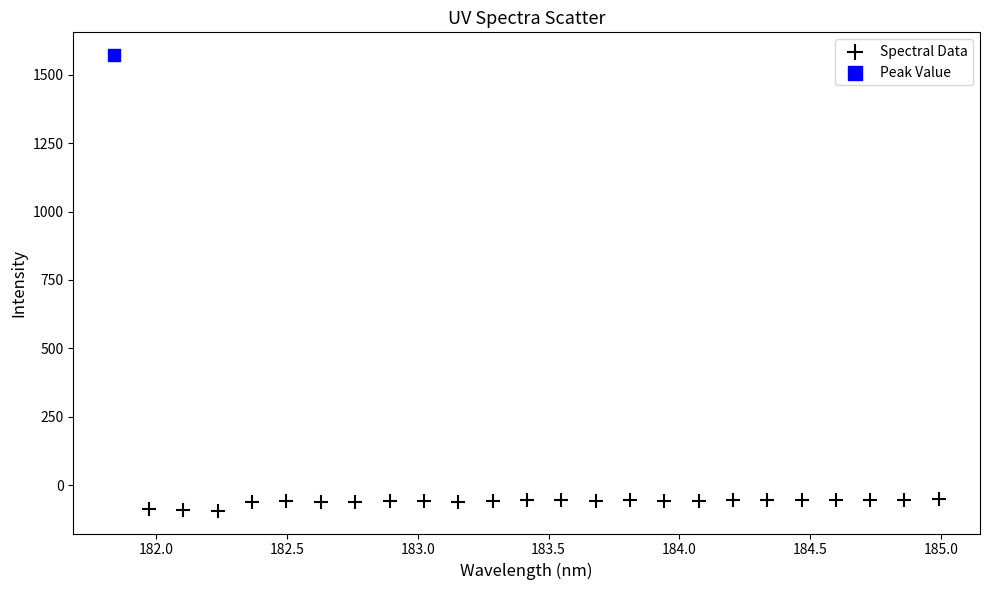

What are all the series names shown in the legend?

Spectral Data, Peak Value